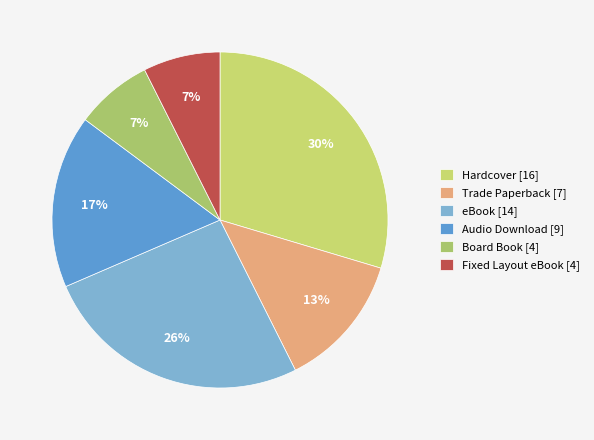

Approximately how many times larger is the value at Board Book compared to Audio Download?

0.4